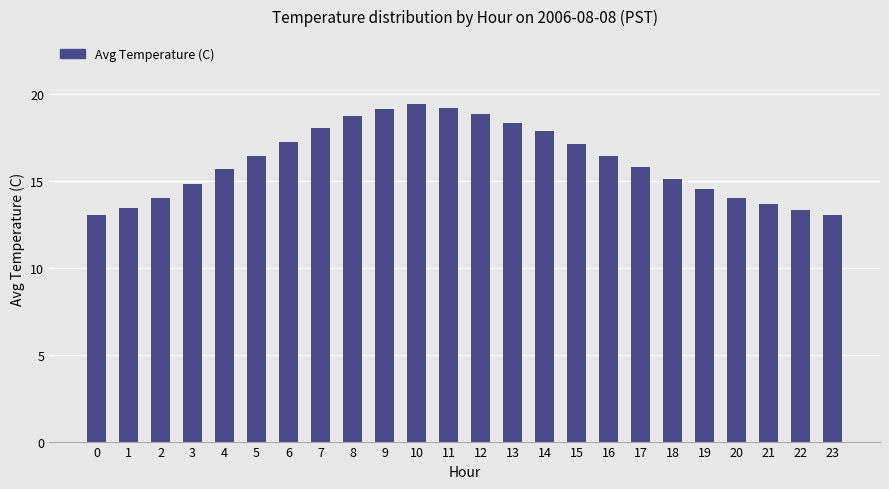

What is the difference between the maximum and minimum values?

6.4